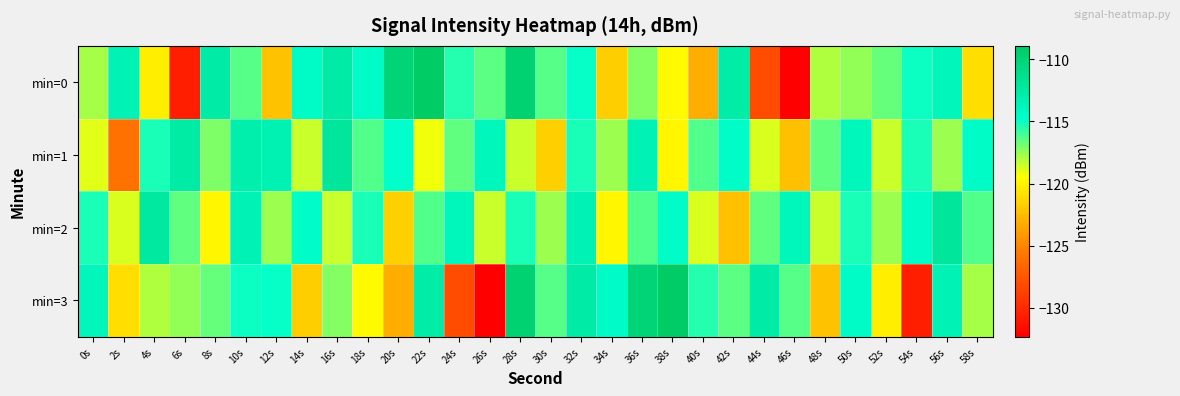

What is the smallest value displayed?

-132.3